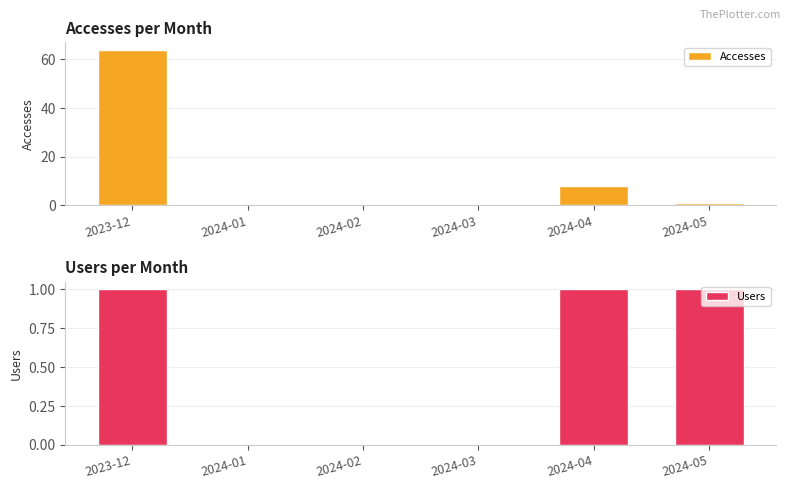

What are all the series names shown in the legend?

Accesses, Users